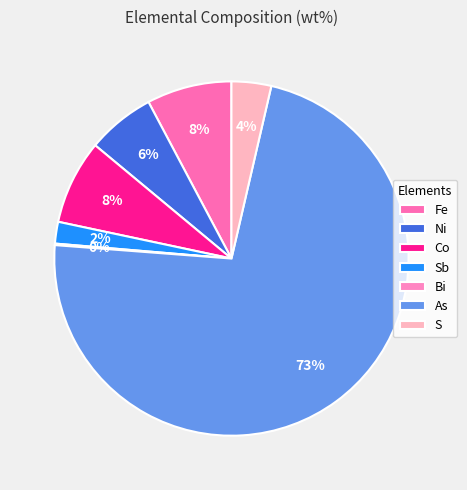

Is there any slice that represents more than half of the pie?

Yes